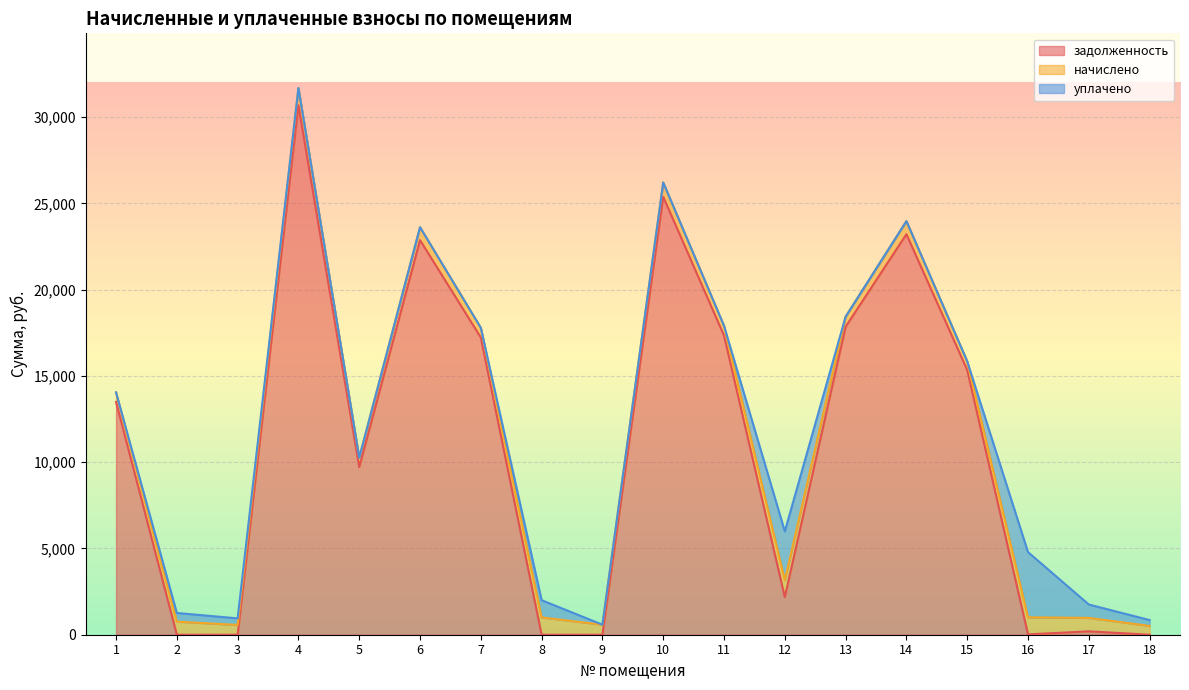

Between 1 and 15, which series saw the biggest shift?

задолженность